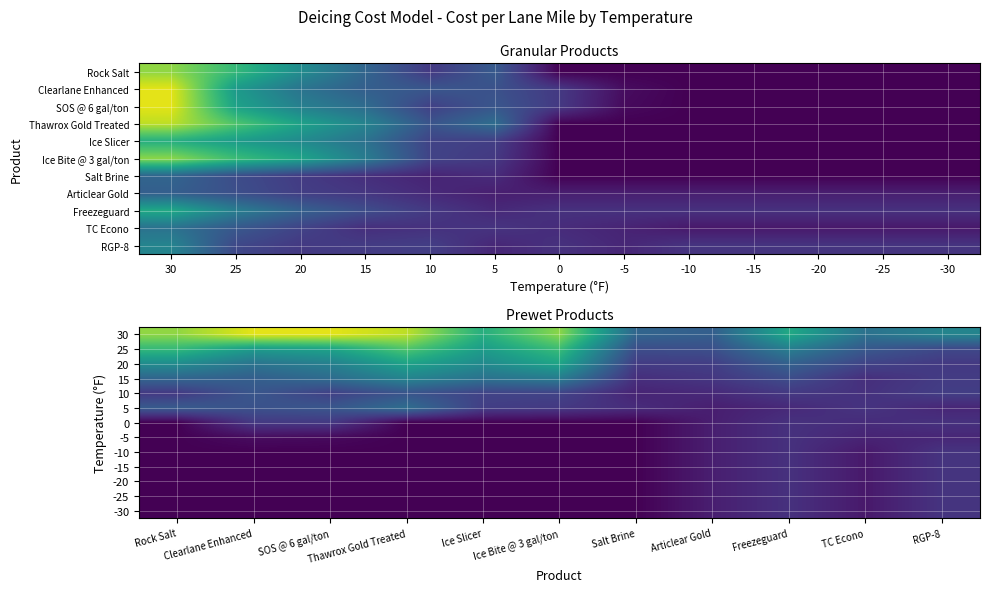

What is the spread (max minus min) of values at TC Econo?

3.7